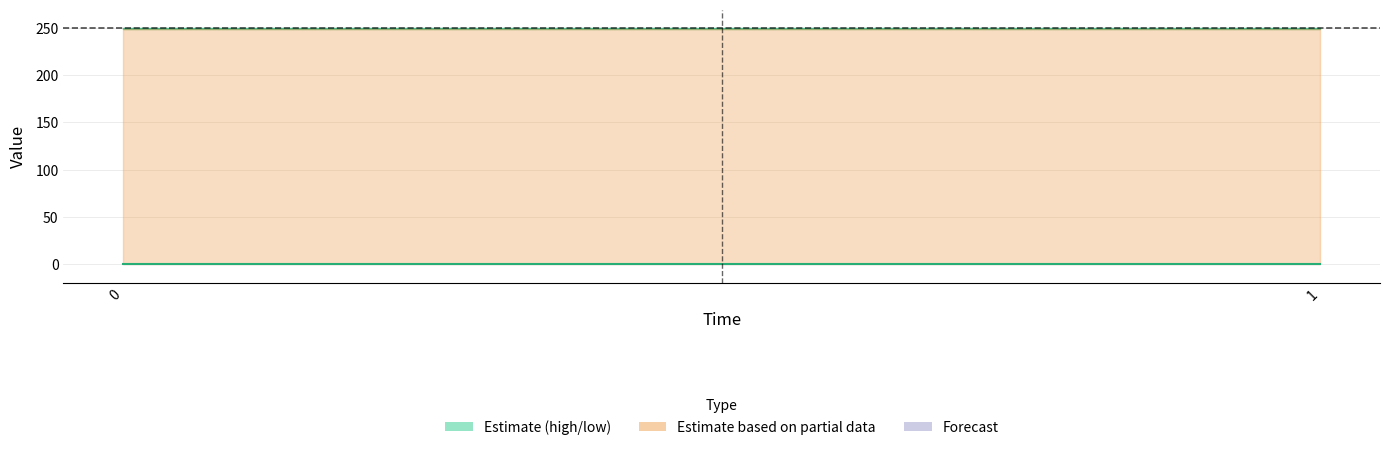

Reading left to right, transcribe all the data shown in this chart.

reference: 250.0	250.0
actual: 0.0	0.0
high: 250.8	250.8
low: 249.2	249.2
error: 249.2	249.2
actual (raw): 0.0	0.0